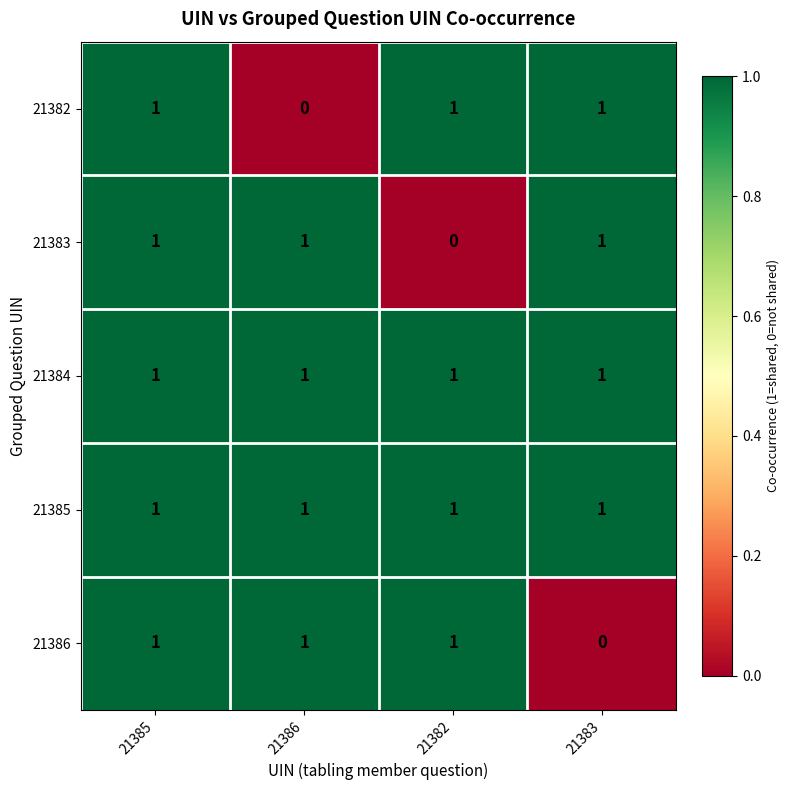

Count the number of categories in the chart.

4